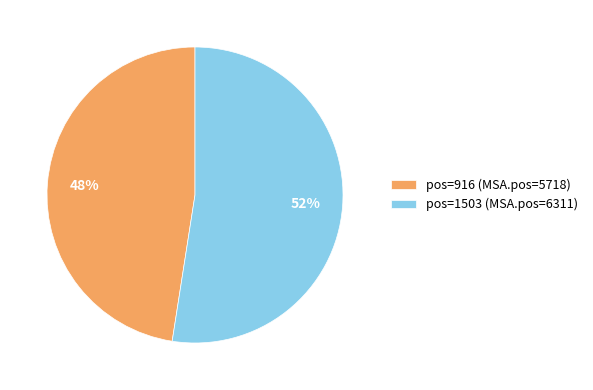

How many slices are in this pie chart?

2